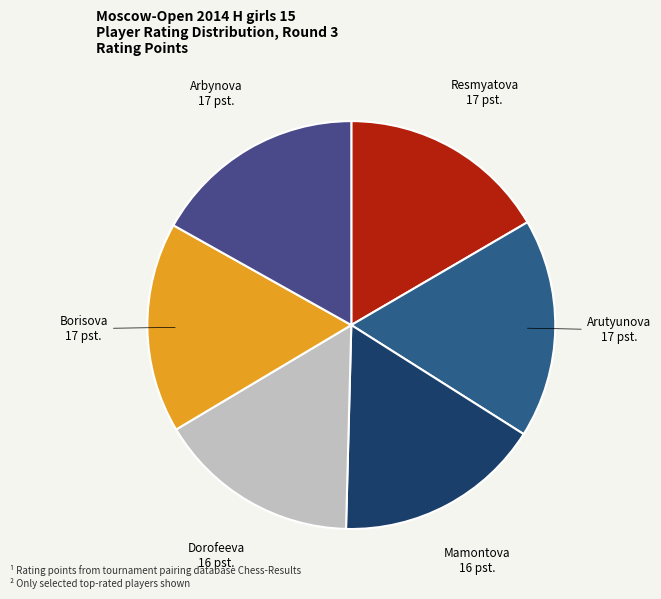

How many segments does this pie chart have?

6